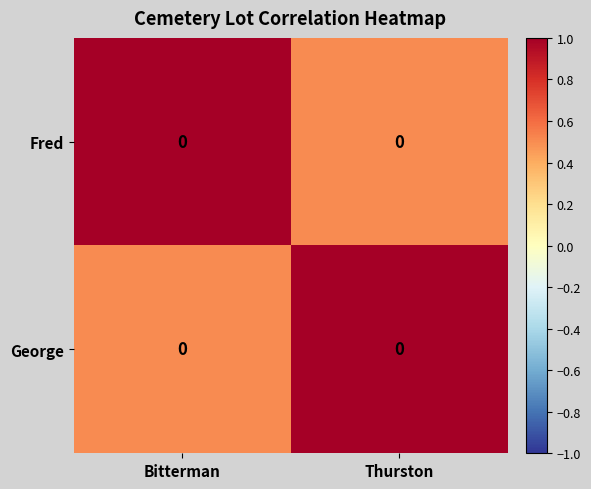

Is it true that Fred equals 1.6 at Bitterman?

False